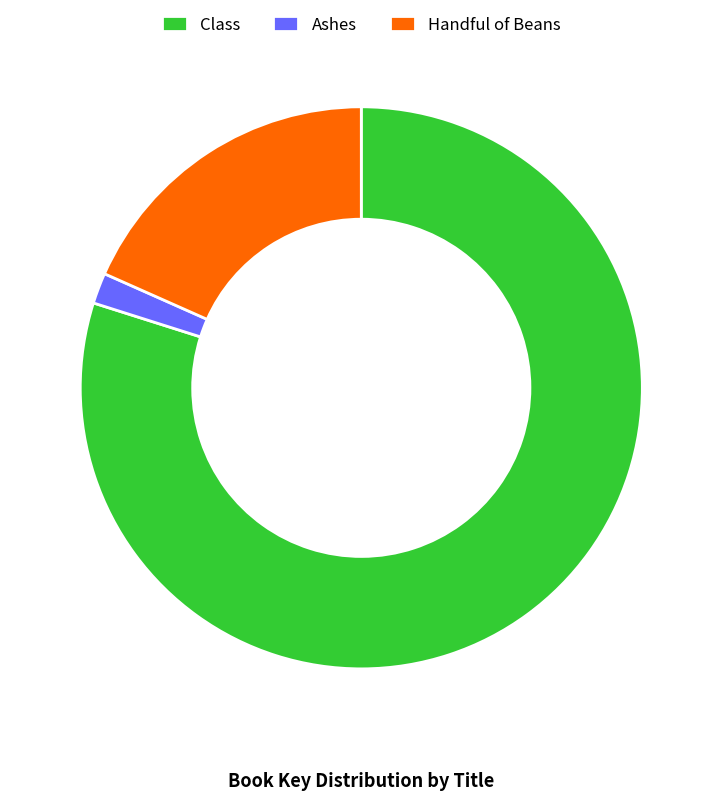

True or false: Ashes accounts for 2% of the total.

True